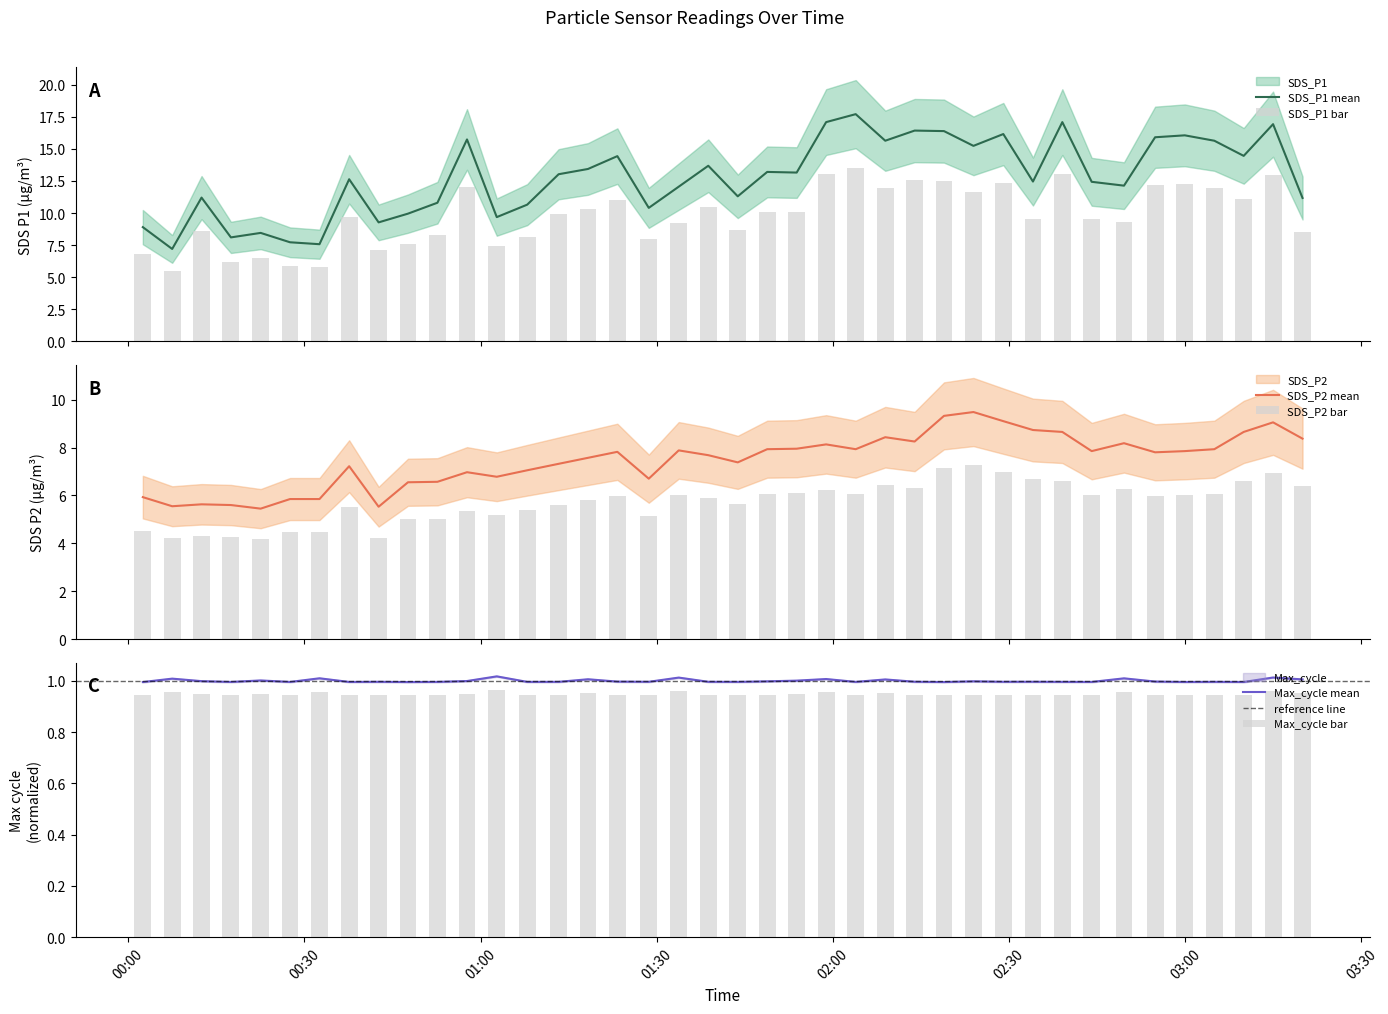

How many series are shown in this chart?

3